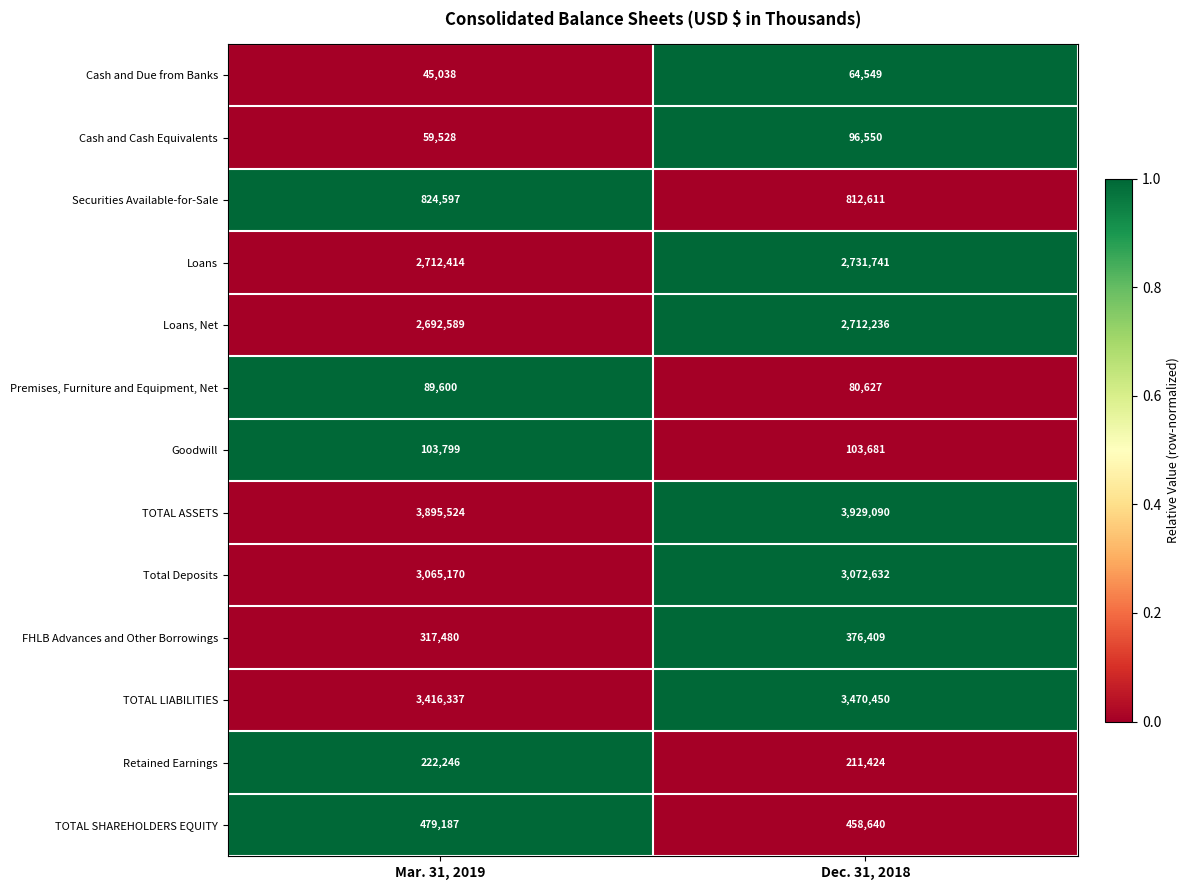

Count the number of data series in this chart.

13